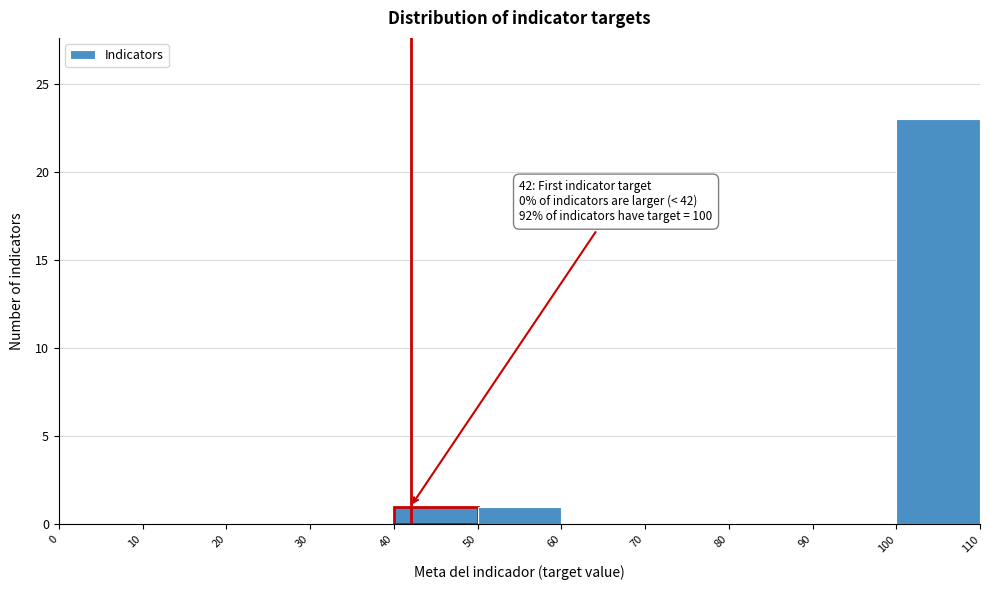

Over which range of the x-axis is the bar tallest?

100 to 110